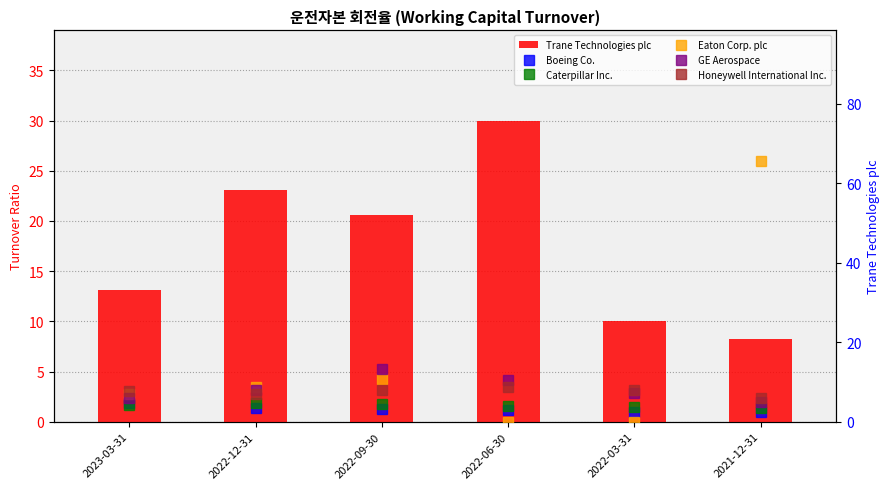

Which series changed the most between 2022-09-30 and 2022-03-31?

Eaton Corp. plc